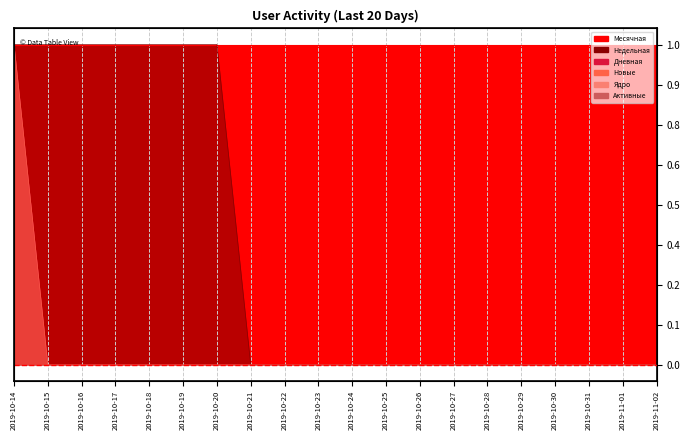

List the series in order of their peak value, highest first.

Недельная, Дневная, Новые